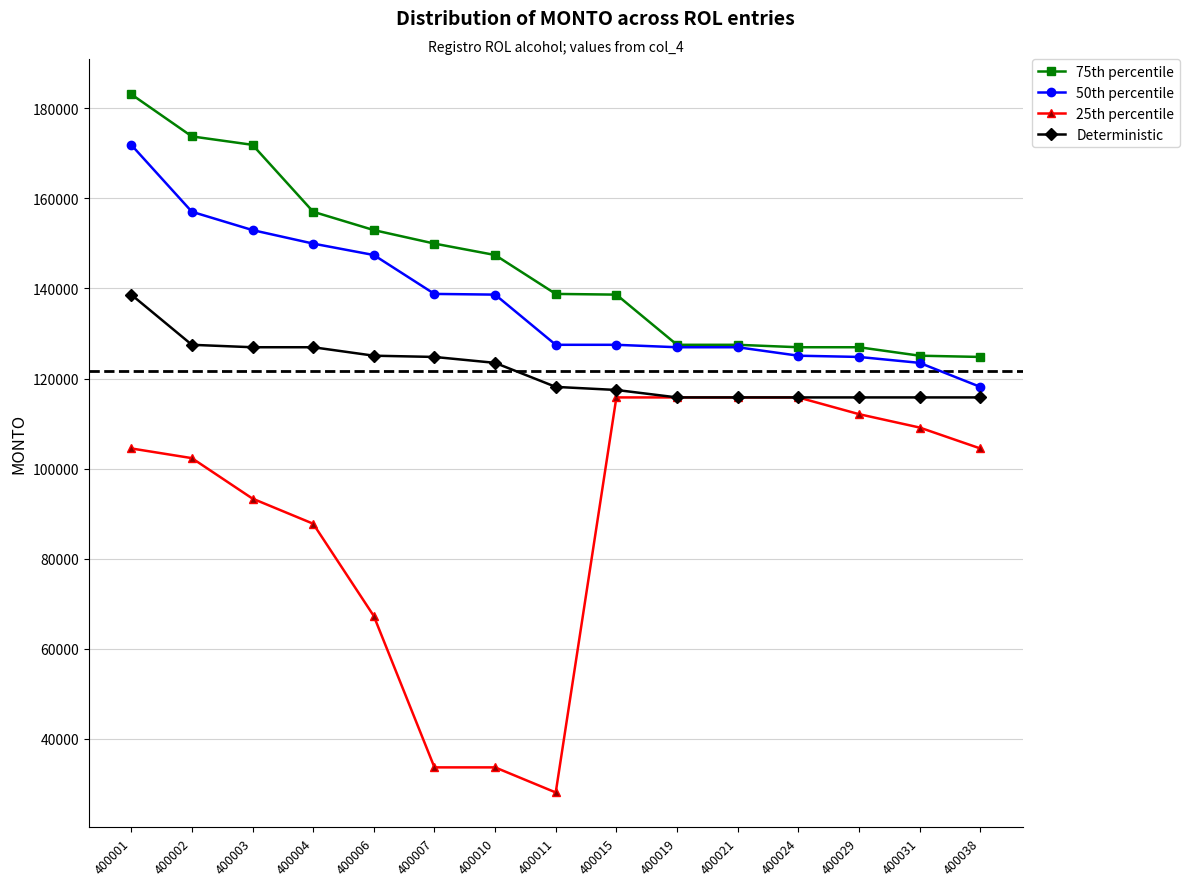

How many lines are shown in the chart?

4